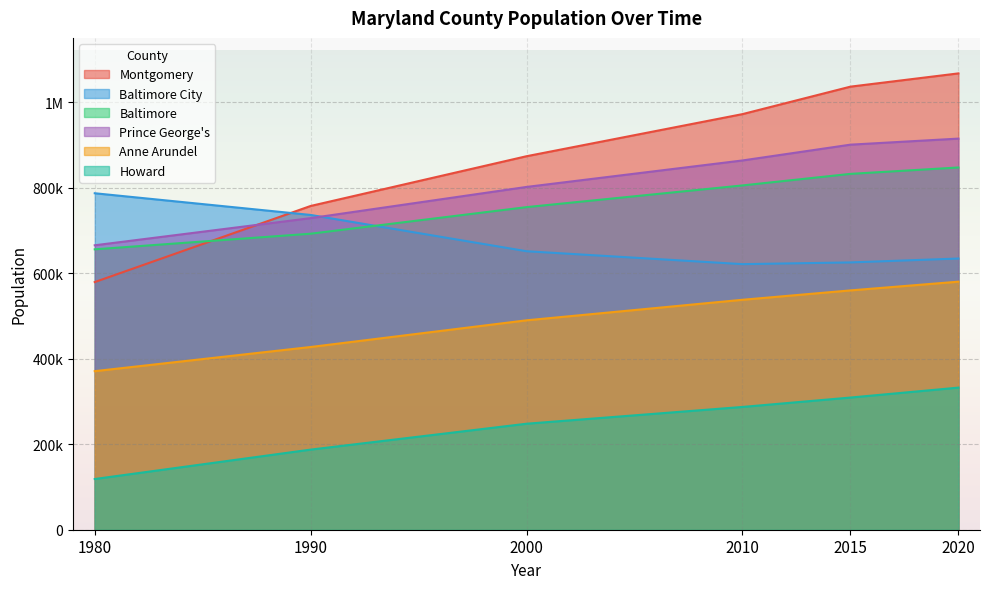

What are all the series names shown in the legend?

Montgomery, Baltimore City, Baltimore, Prince George's, Anne Arundel, Howard